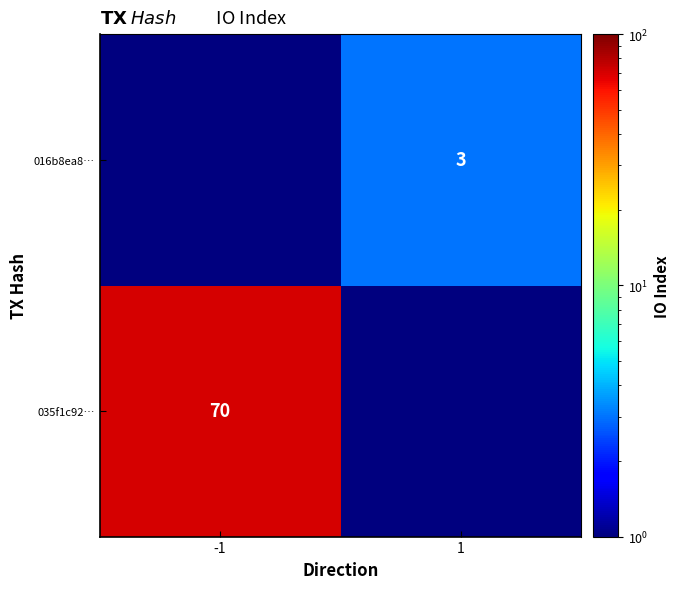

True or false: 016b8ea8… has a value of 3.0 at 1.

True